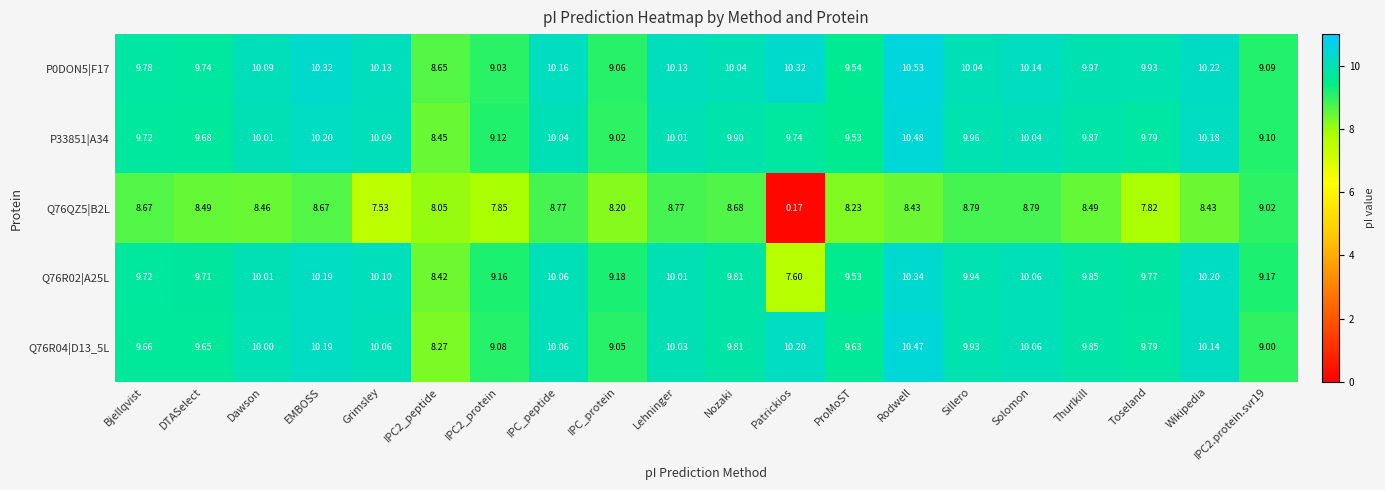

Which series has the largest total across all categories?

P0DON5|F17